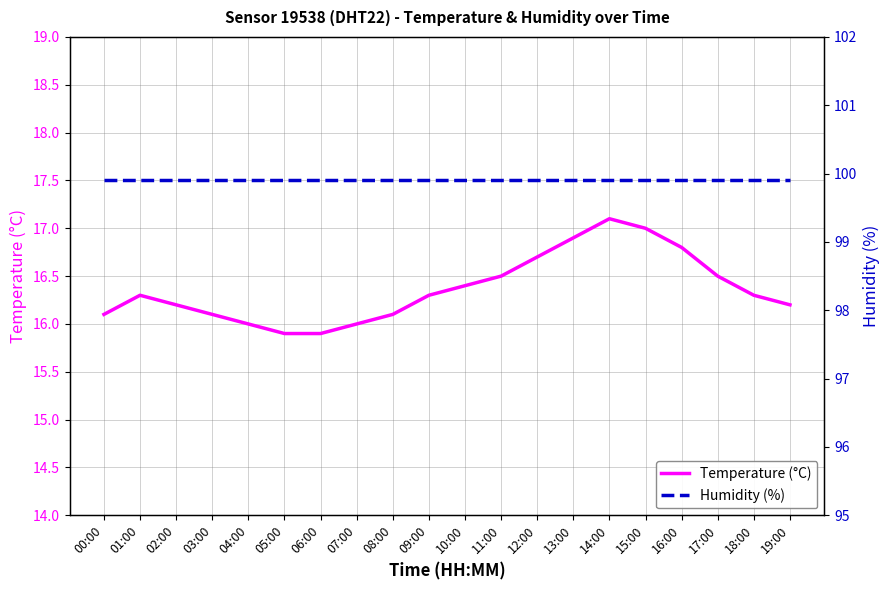

Reading right to left, what are all the values shown in this chart?

Temperature (°C): 19:00=16.2	18:00=16.3	17:00=16.5	16:00=16.8	15:00=17.0	14:00=17.1	13:00=16.9	12:00=16.7	11:00=16.5	10:00=16.4	09:00=16.3	08:00=16.1	07:00=16.0	06:00=15.9	05:00=15.9	04:00=16.0	03:00=16.1	02:00=16.2	01:00=16.3	00:00=16.1
Humidity (%): 19:00=99.9	18:00=99.9	17:00=99.9	16:00=99.9	15:00=99.9	14:00=99.9	13:00=99.9	12:00=99.9	11:00=99.9	10:00=99.9	09:00=99.9	08:00=99.9	07:00=99.9	06:00=99.9	05:00=99.9	04:00=99.9	03:00=99.9	02:00=99.9	01:00=99.9	00:00=99.9